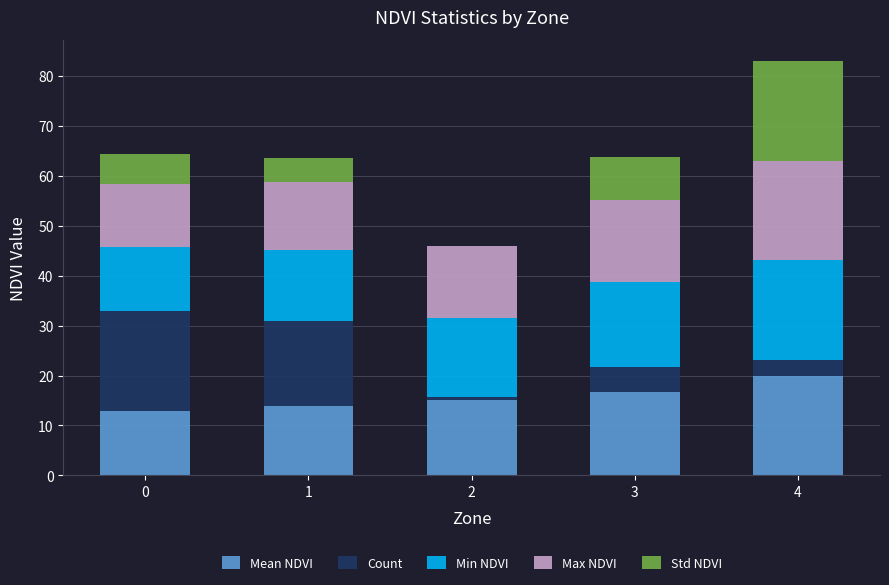

At which category is the sum across all series the highest?

4